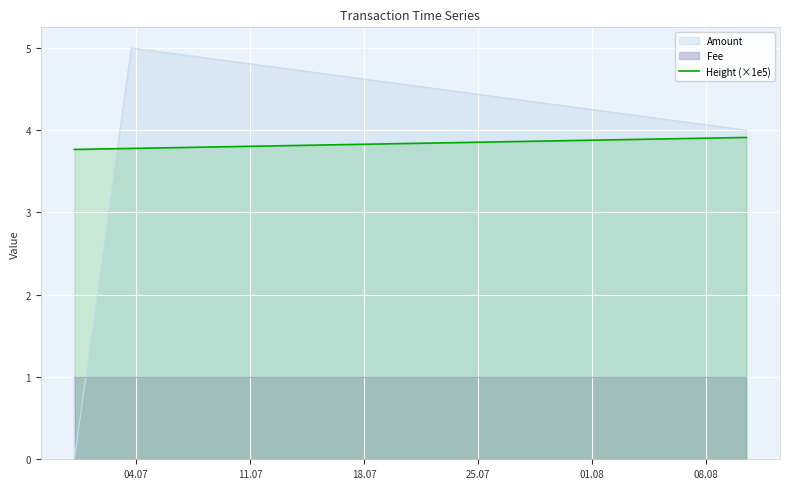

What is the highest value of the Height (×1e5) series?

3.9